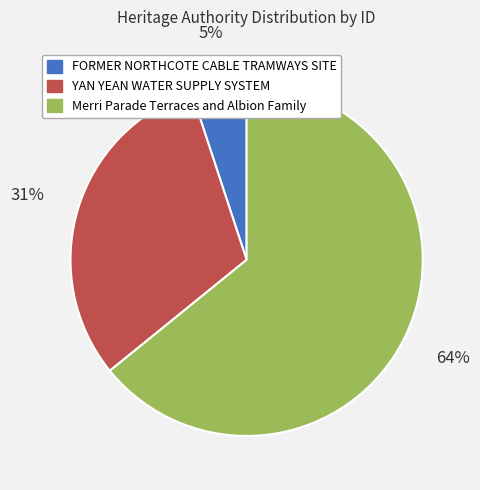

Which slice is the smallest?

FORMER NORTHCOTE CABLE TRAMWAYS SITE